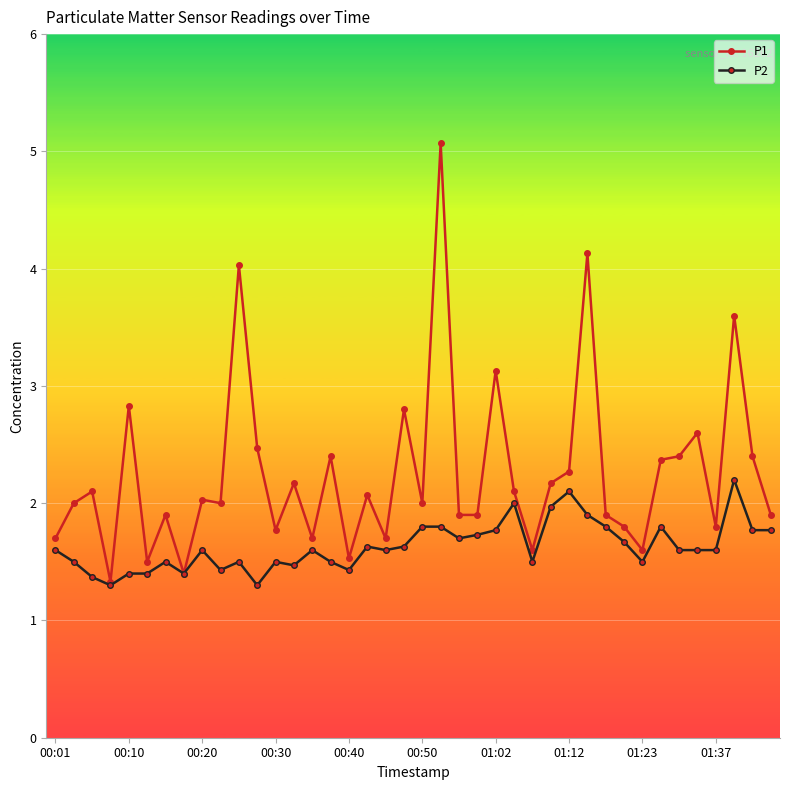

Rank the series by their maximum value, from highest to lowest.

P1, P2